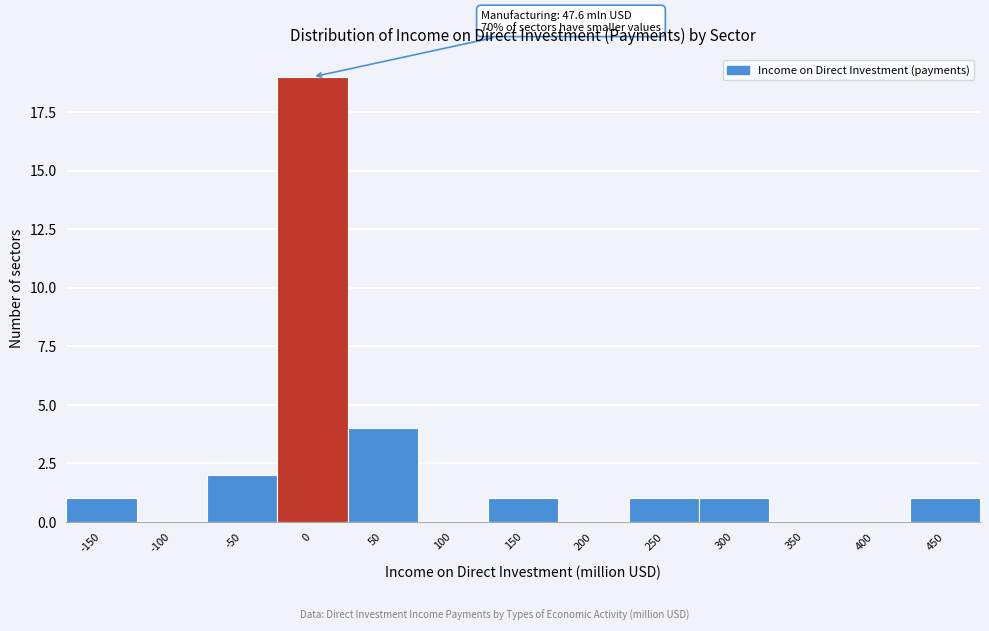

Reading right to left, list all the values displayed in this chart.

450=1	400=0	350=0	300=1	250=1	200=0	150=1	100=0	50=4	0=19	-50=2	-100=0	-150=1